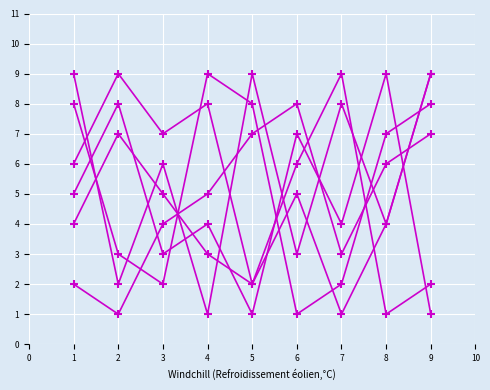

How many lines are shown in the chart?

6